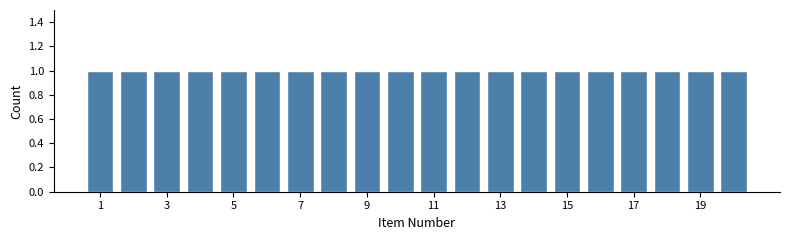

Reading left to right, transcribe this chart: for each bar, give the range it covers on the x-axis and its height. Neither the bar edges nor the heights are printed on the chart, so give them approximately, as read against the axes.

0.5 to 1.5: 1
1.5 to 2.5: 1
2.5 to 3.5: 1
3.5 to 4.5: 1
4.5 to 5.5: 1
5.5 to 6.5: 1
6.5 to 7.5: 1
7.5 to 8.5: 1
8.5 to 9.5: 1
9.5 to 10.5: 1
10.5 to 11.5: 1
11.5 to 12.5: 1
12.5 to 13.5: 1
13.5 to 14.5: 1
14.5 to 15.5: 1
15.5 to 16.5: 1
16.5 to 17.5: 1
17.5 to 18.5: 1
18.5 to 19.5: 1
19.5 to 20.5: 1